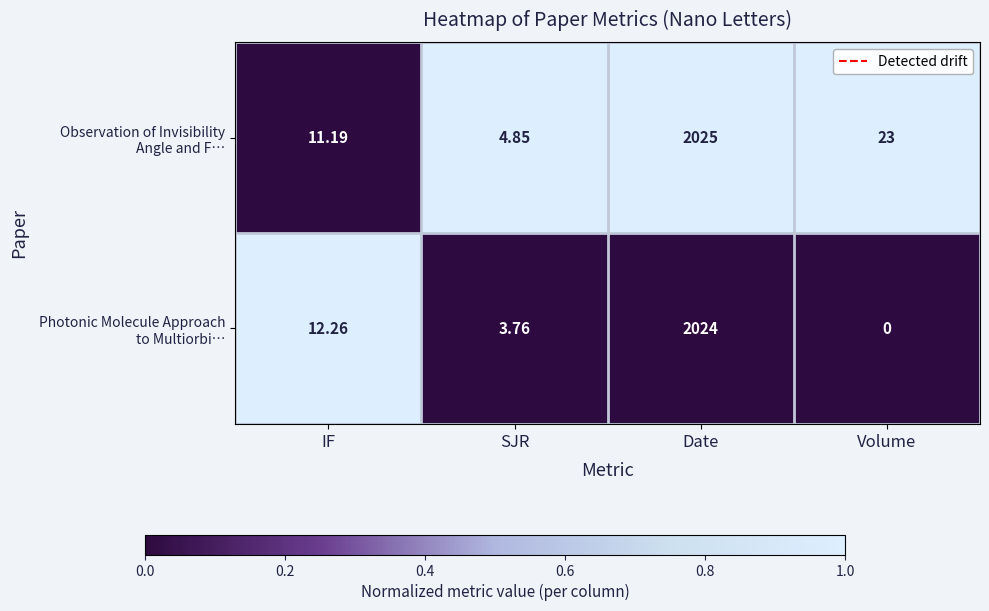

At which category does the chart reach its minimum across all series?

Volume